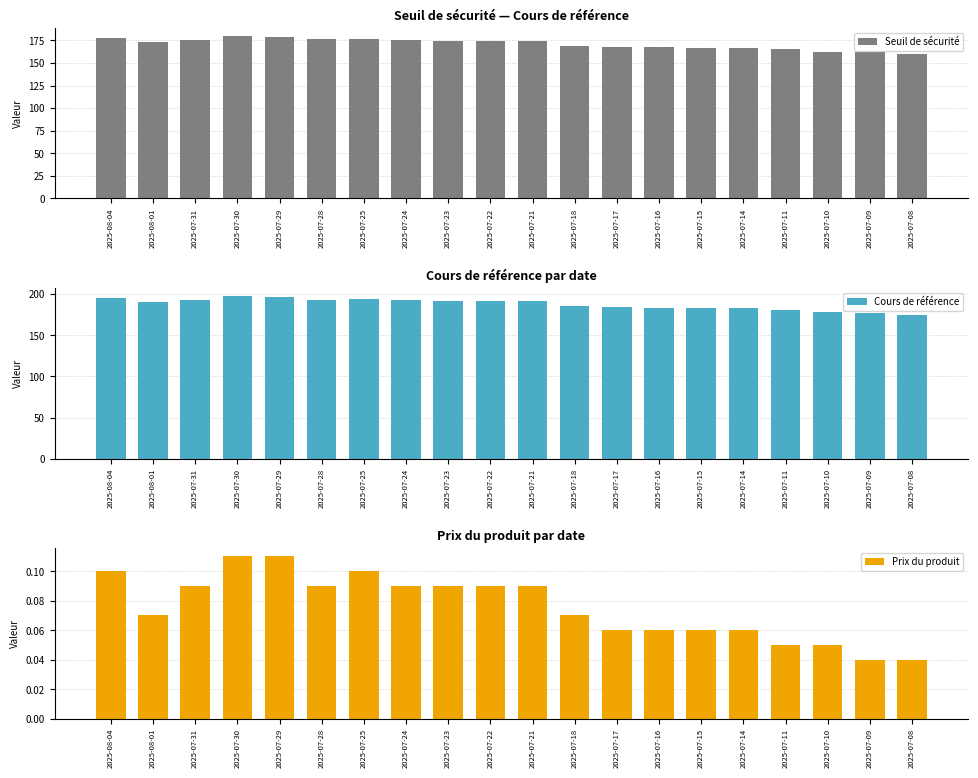

Read the Cours de référence value at 2025-07-16.

183.8